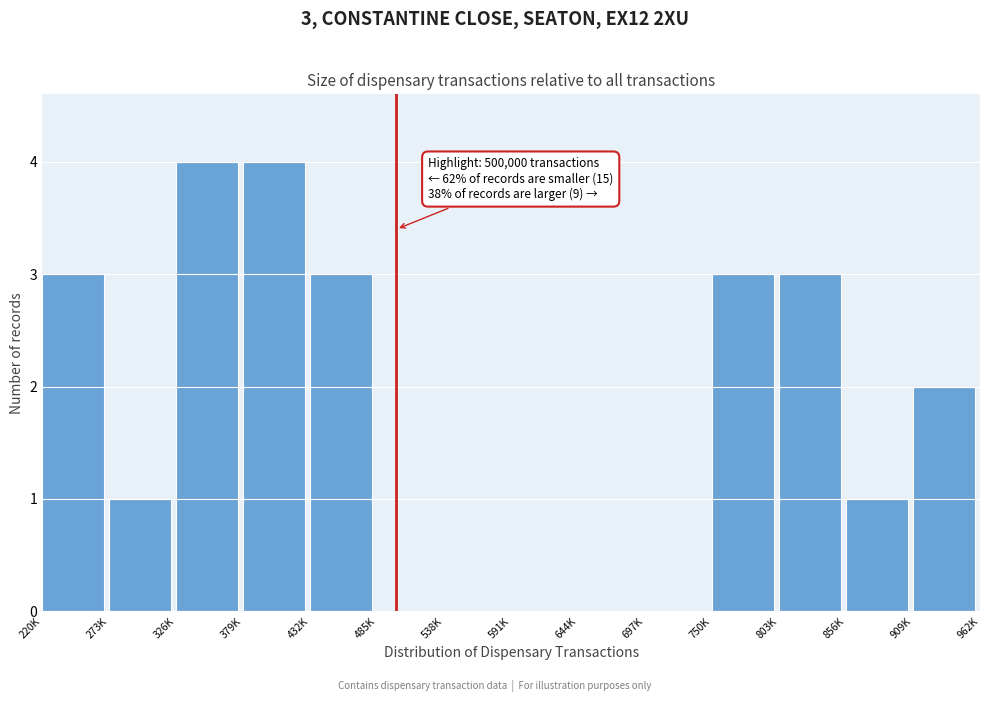

Reading left to right, transcribe all the data shown in this chart.

220K=3	273K=1	326K=4	379K=4	432K=3	485K=0	538K=0	591K=0	644K=0	697K=0	750K=3	803K=3	856K=1	909K=2